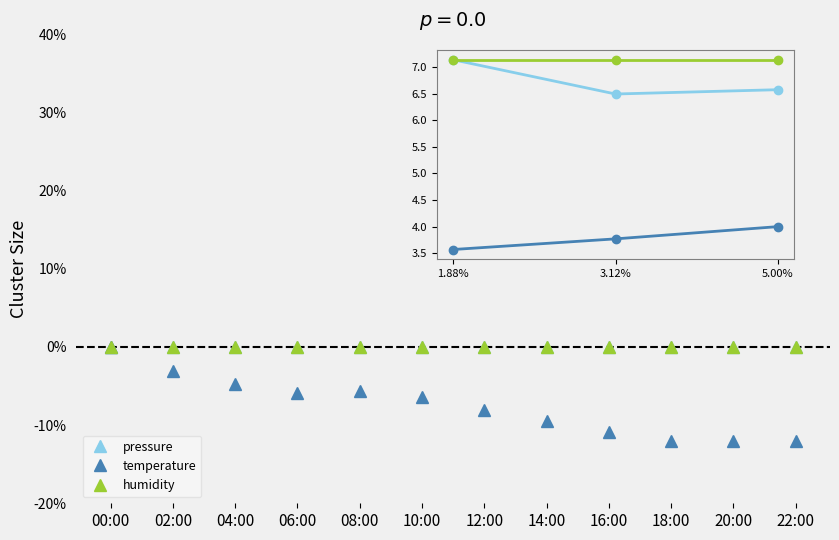

At which label does humidity reach its peak?

1.88%